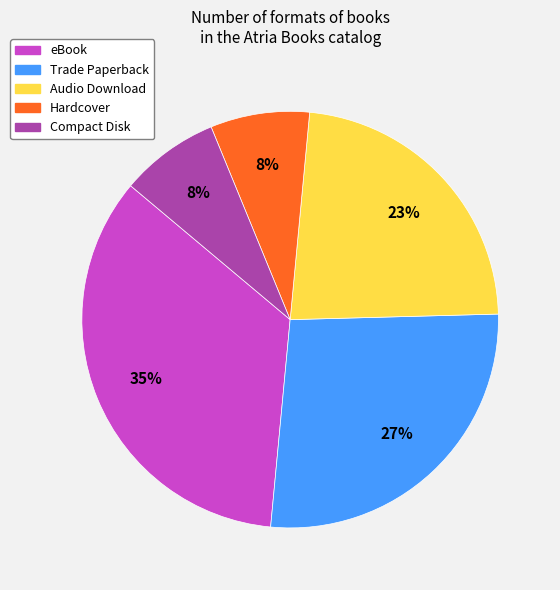

Do Compact Disk and Trade Paperback together represent more than half of the pie?

No